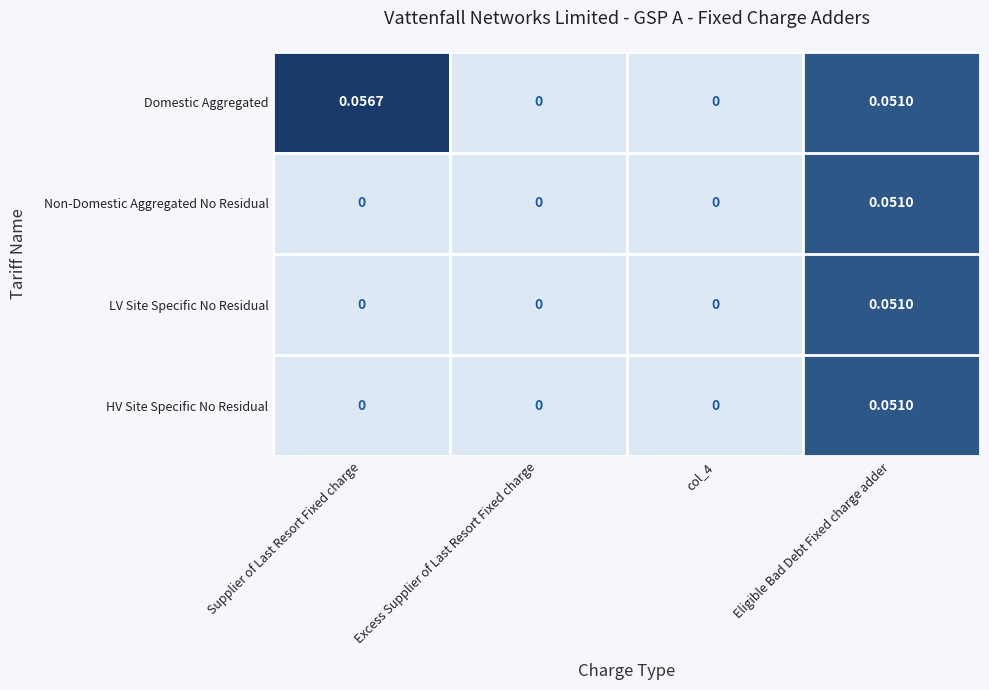

How many values in HV Site Specific No Residual are above zero?

1